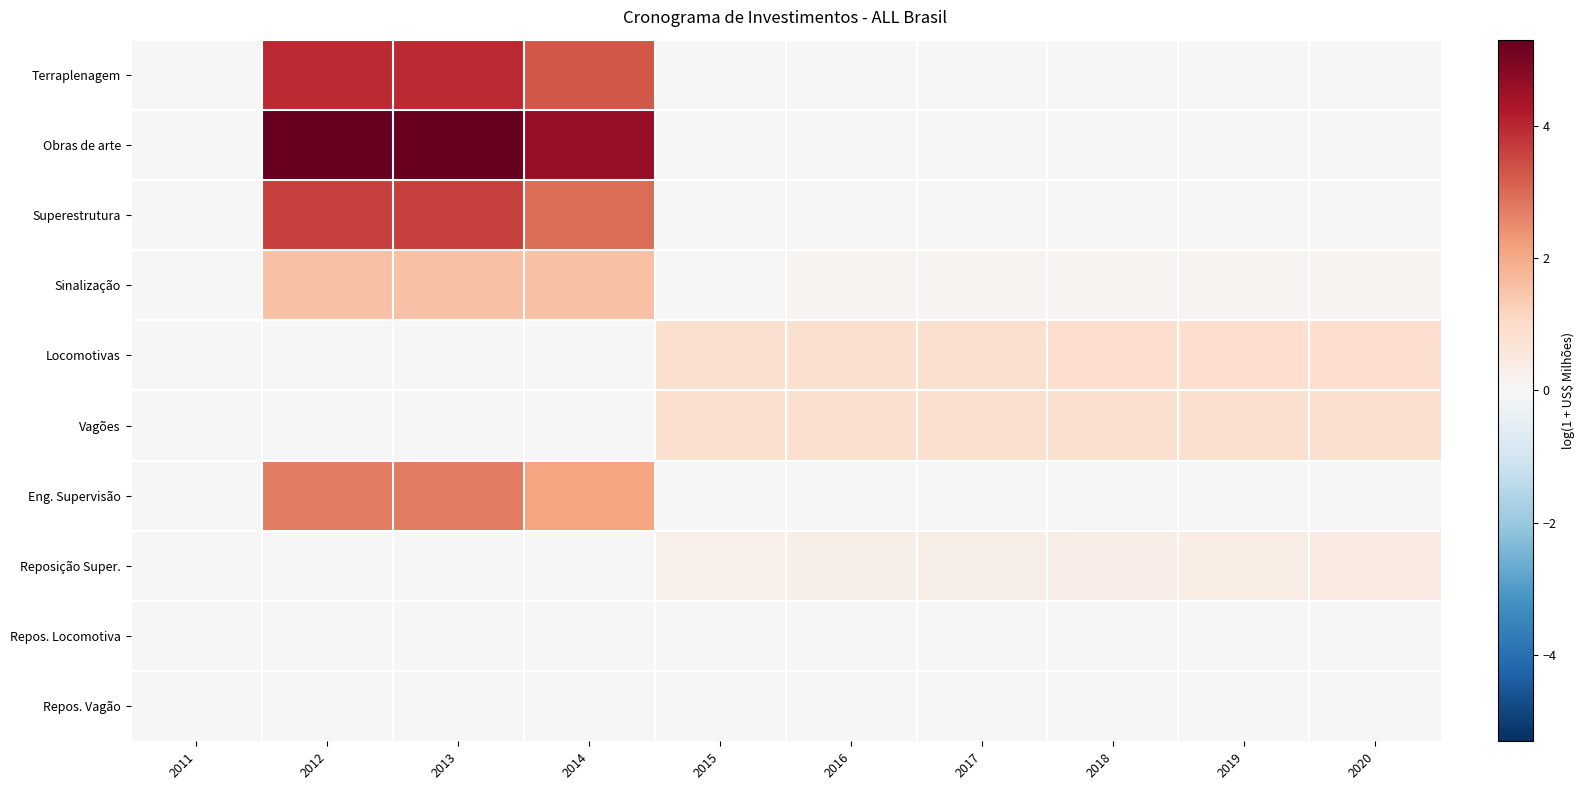

At how many categories does at least one series exceed 0?

9